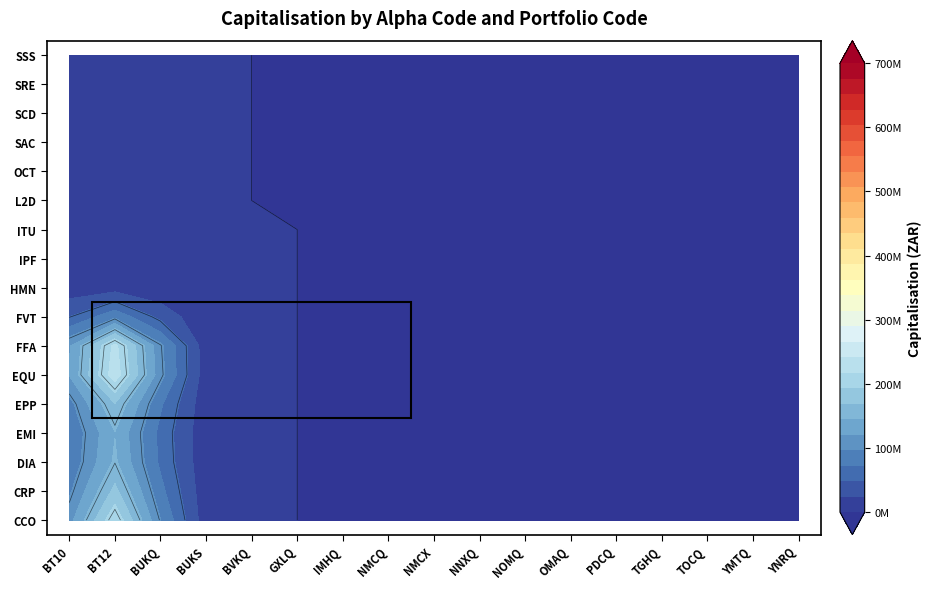

Which series has the largest range (max minus min)?

FFA